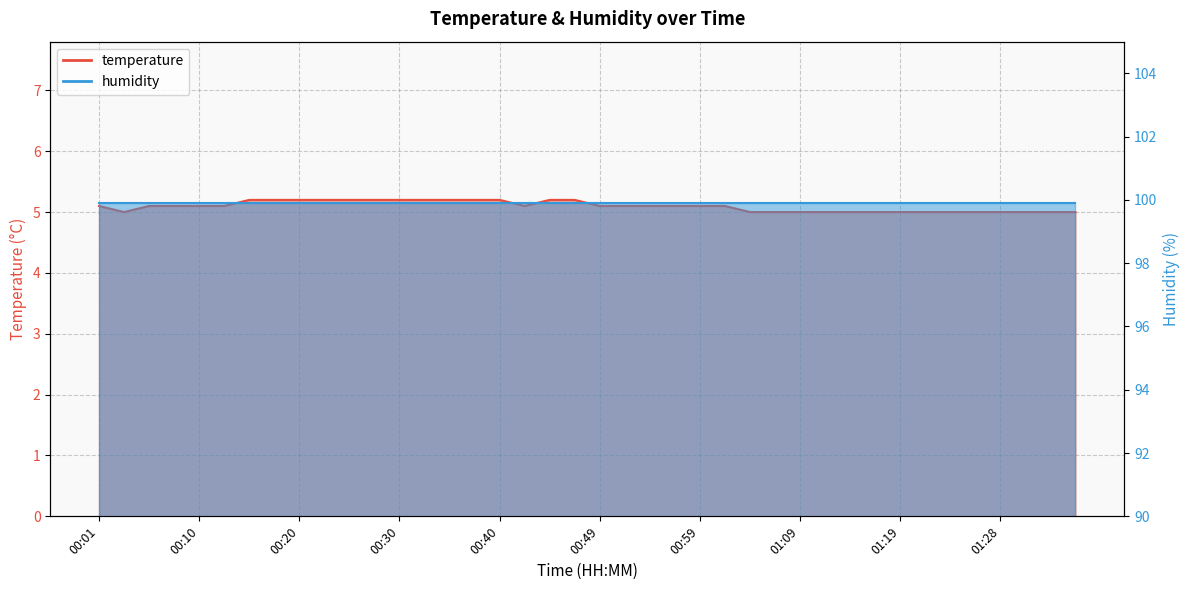

Which has a higher value, 00:08 or 00:52?

00:08